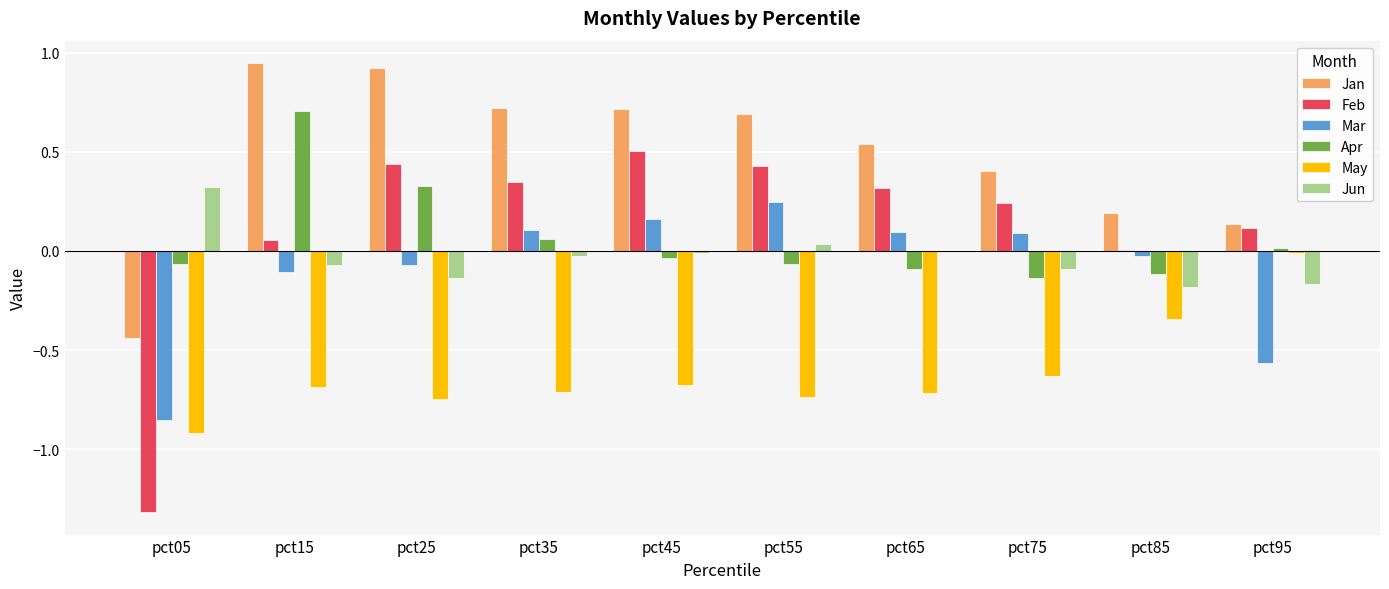

Between pct15 and pct35, which series saw the biggest shift?

Apr